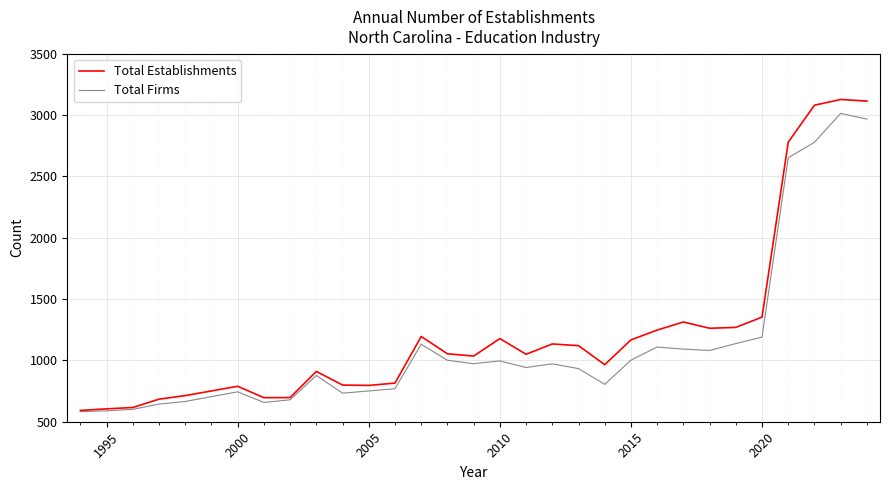

What is the lowest value of the Total Firms series?

582